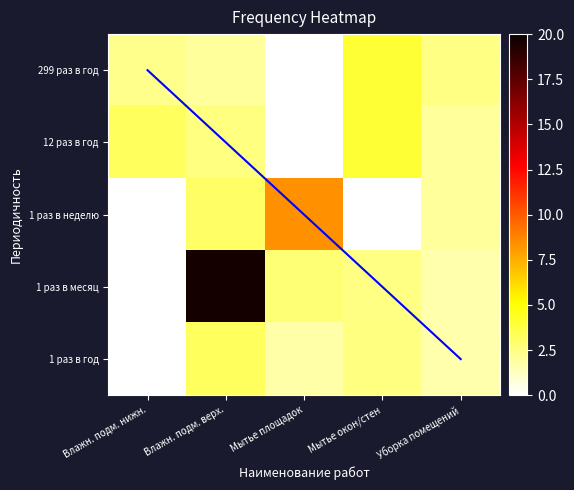

What is the difference between the Мытье окон и стен values at 4 and 1?

1.5